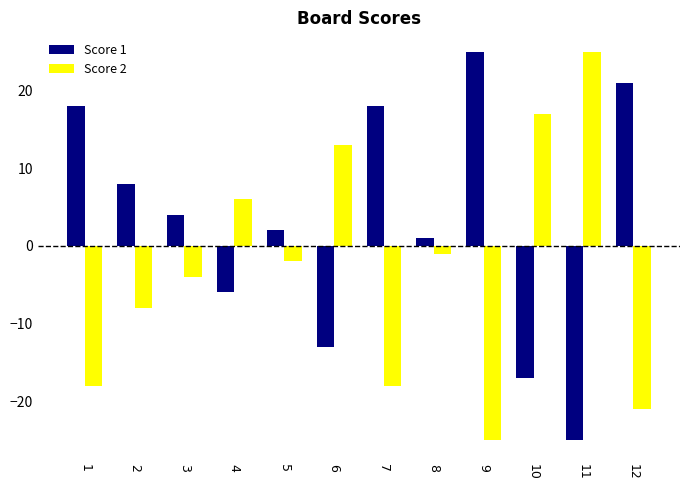

What are all the series names shown in the legend?

Score 1, Score 2